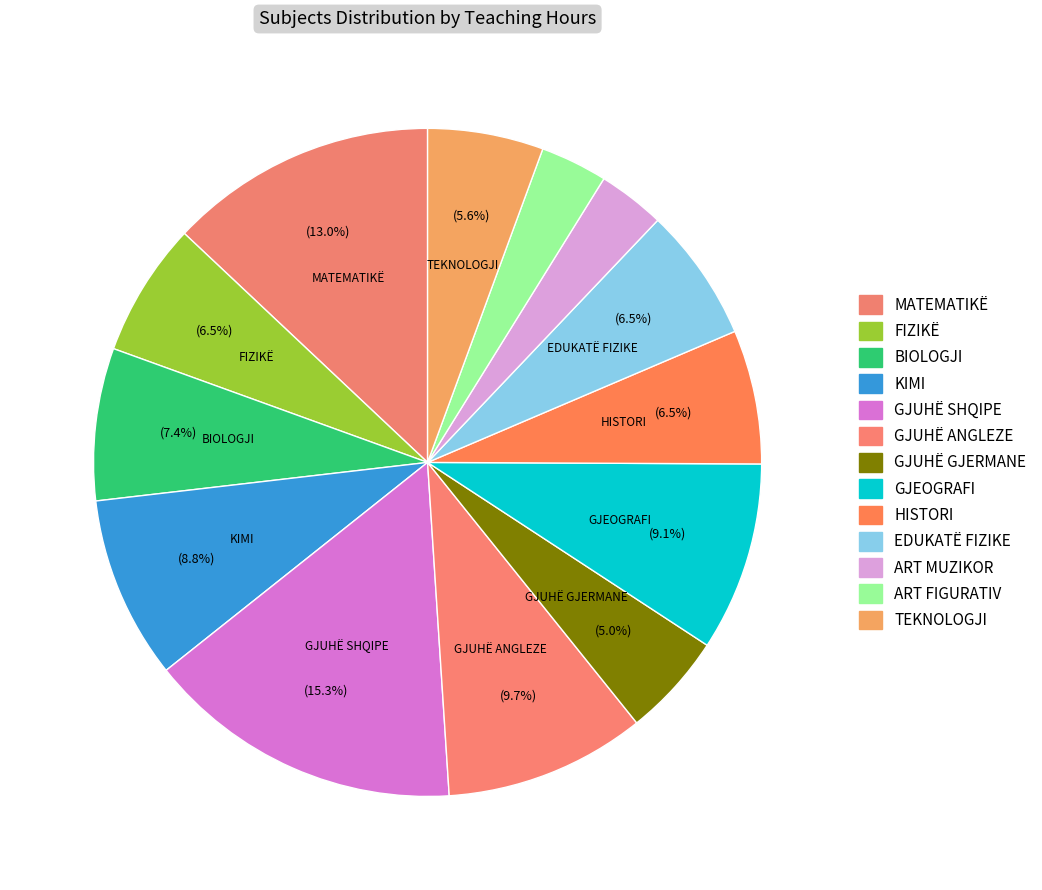

How many segments does this pie chart have?

13